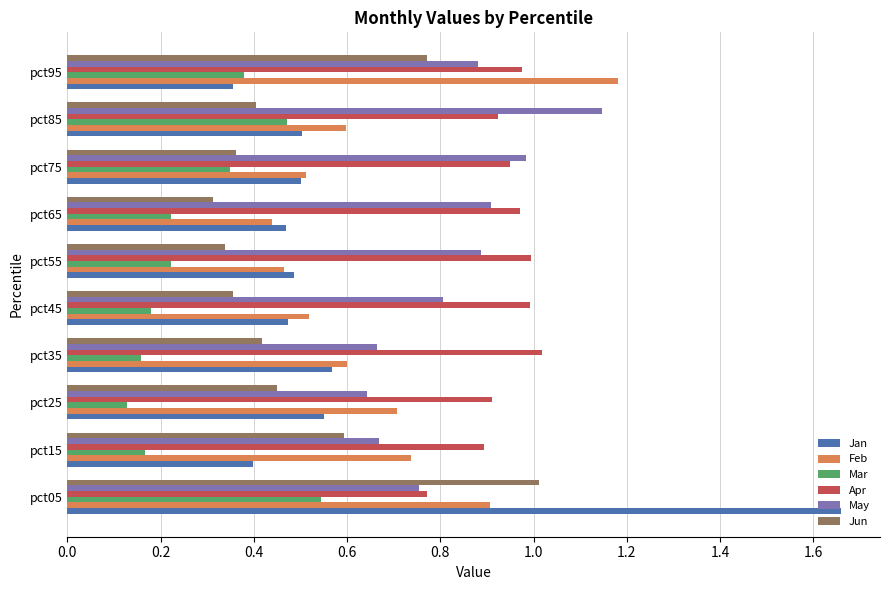

At which label is Mar closest to 0?

pct25